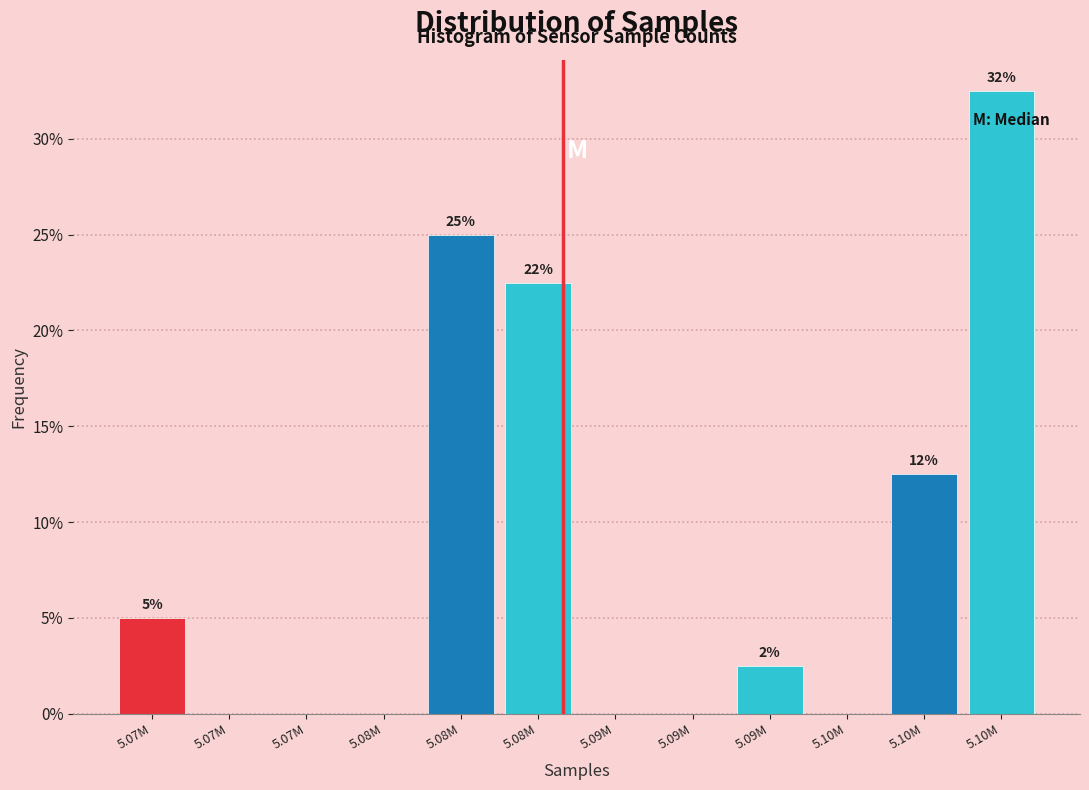

Are the bars horizontal?

No